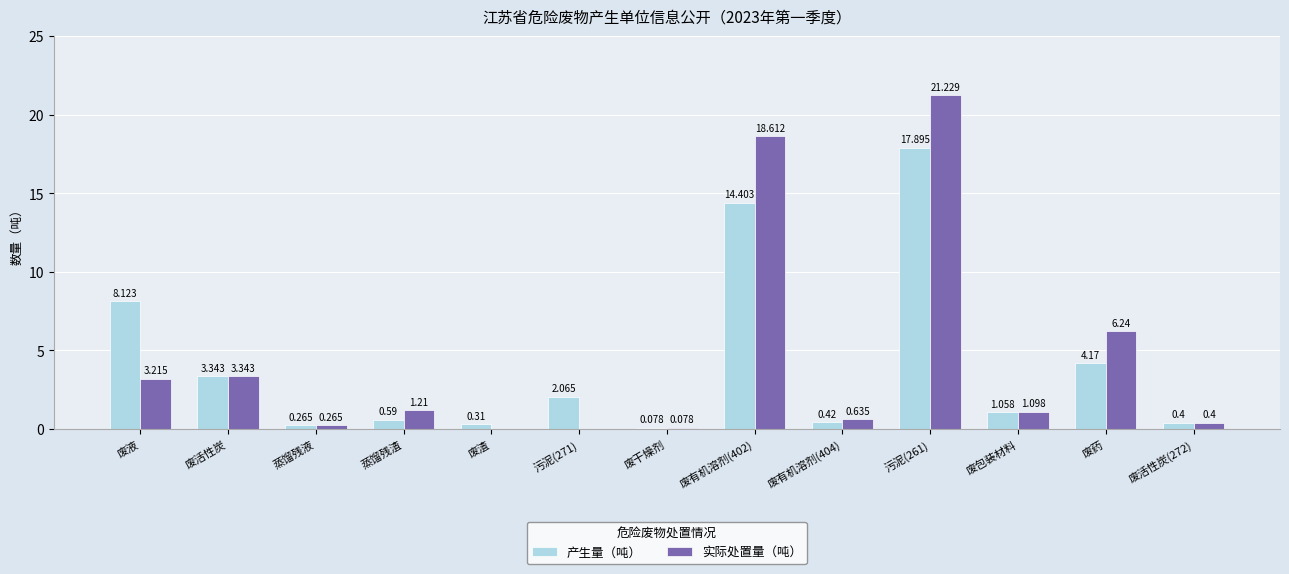

At which label does 实际处置量（吨） first exceed 1?

废液